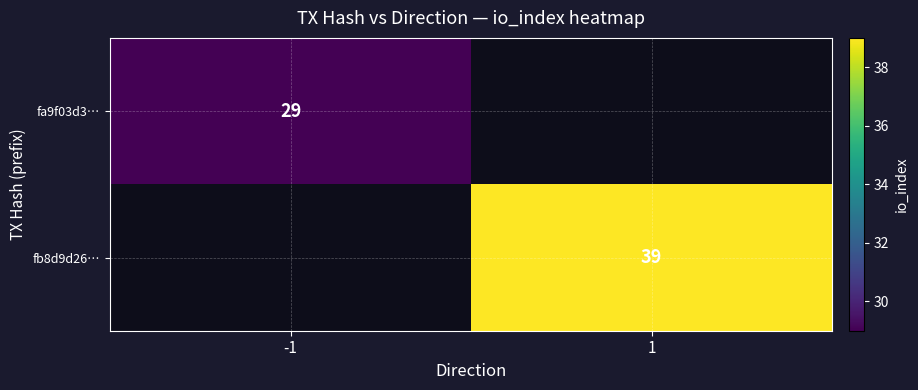

The value of fb8d9d26… at 1 is 22. True or false?

False